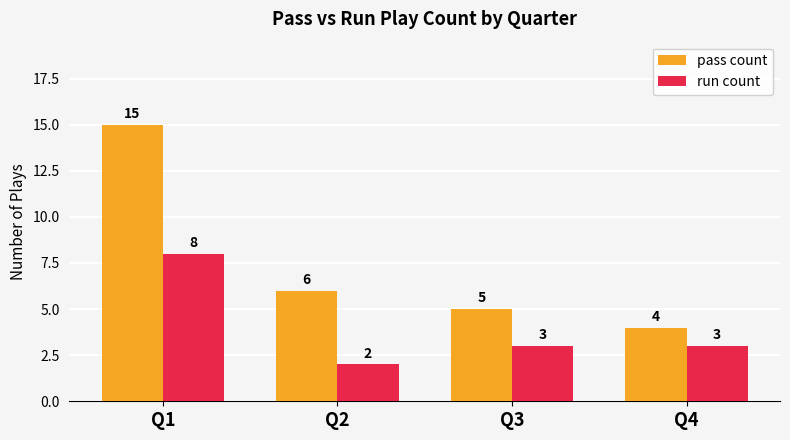

What is the minimum value for pass count?

4